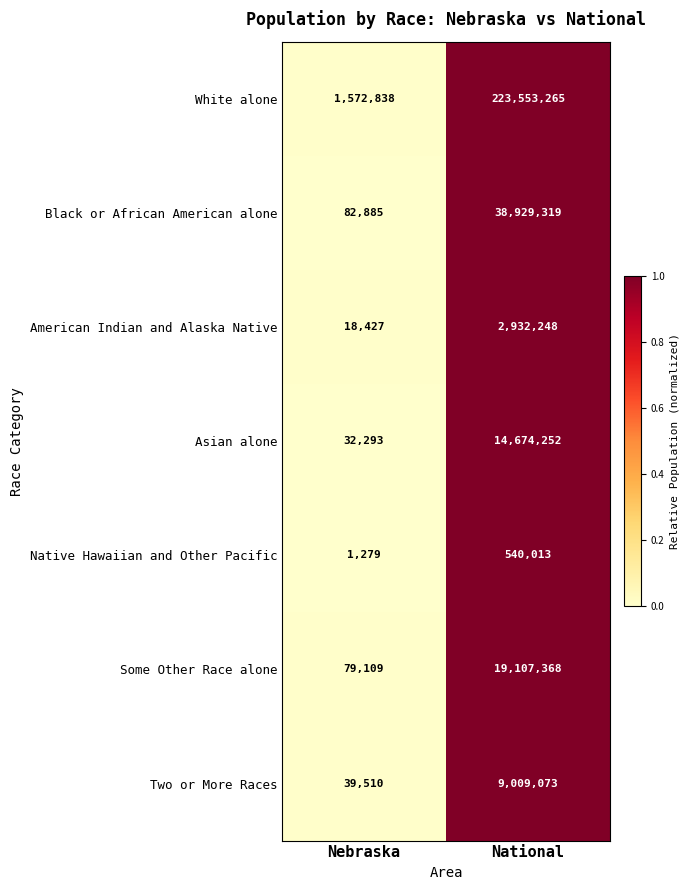

What is the maximum value for Some Other Race alone?

19107368